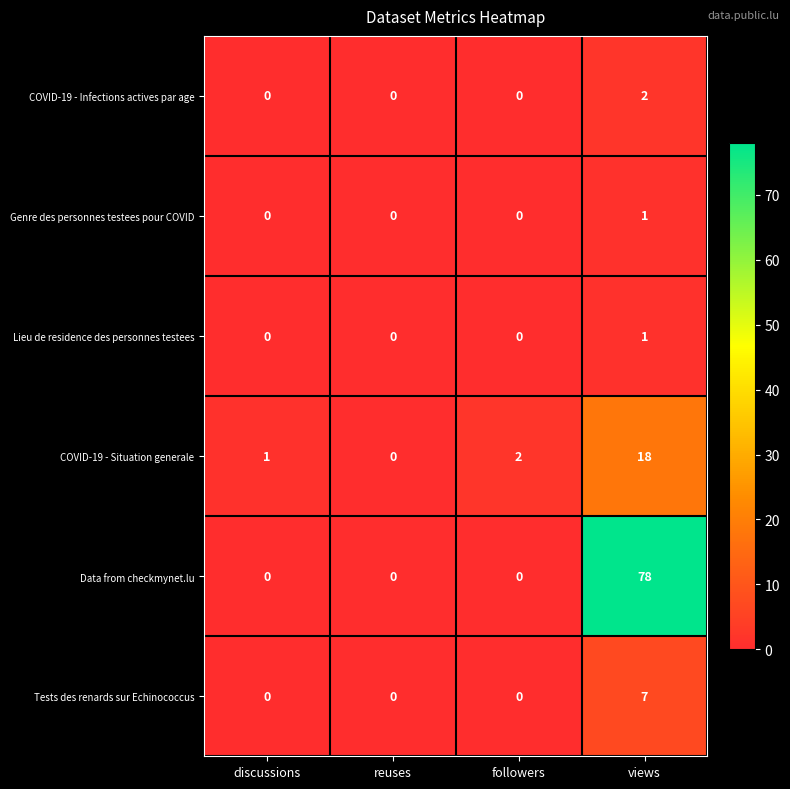

At which category is the sum across all series the highest?

views